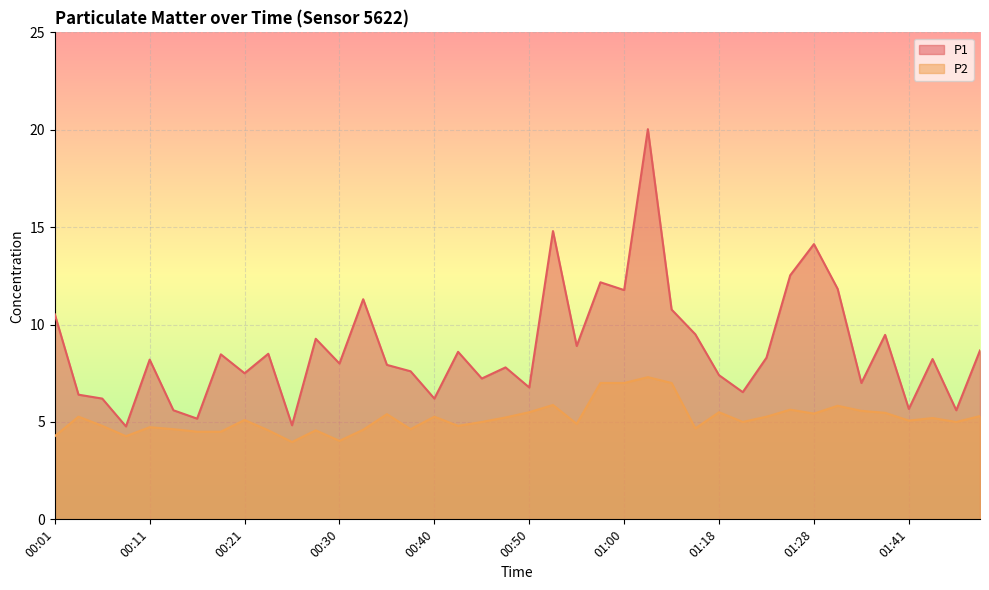

Reading right to left, what are all the values shown in this chart?

P1: 8.7	5.6	8.2	5.7	9.5	7.0	11.8	14.1	12.5	8.3	6.5	7.4	9.5	10.8	20.0	11.8	12.2	8.9	14.8	6.8	7.8	7.2	8.6	6.2	7.6	7.9	11.3	8.0	9.3	4.8	8.5	7.5	8.5	5.2	5.6	8.2	4.8	6.2	6.4	10.5
P2: 5.3	5.0	5.2	5.1	5.5	5.6	5.8	5.4	5.6	5.3	5.0	5.5	4.7	7.0	7.3	7.0	7.0	4.9	5.9	5.5	5.2	5.0	4.8	5.3	4.6	5.4	4.6	4.0	4.6	4.0	4.6	5.1	4.5	4.5	4.6	4.7	4.3	4.8	5.3	4.3